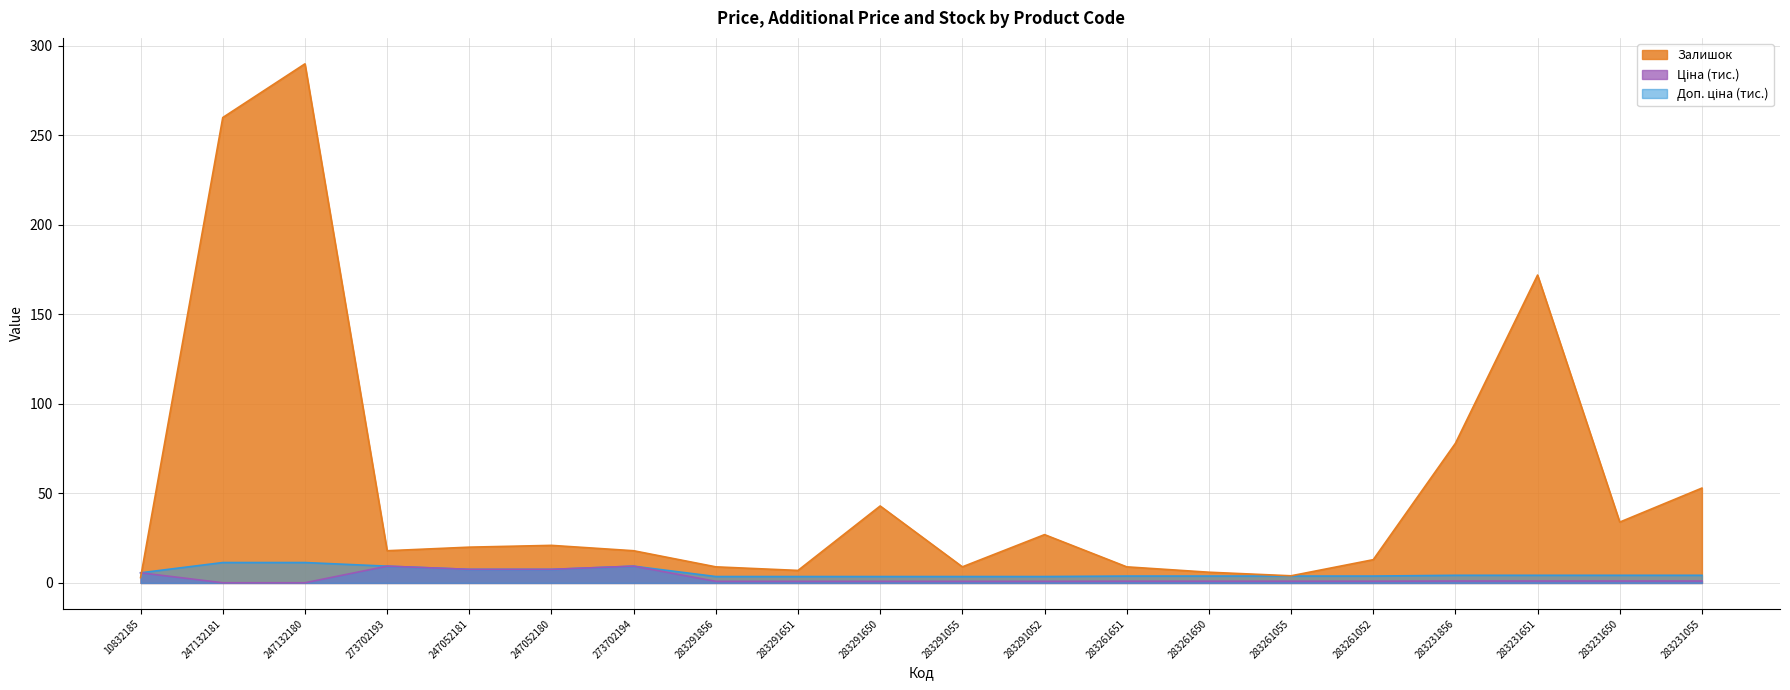

What position from the left is 283291055?

11